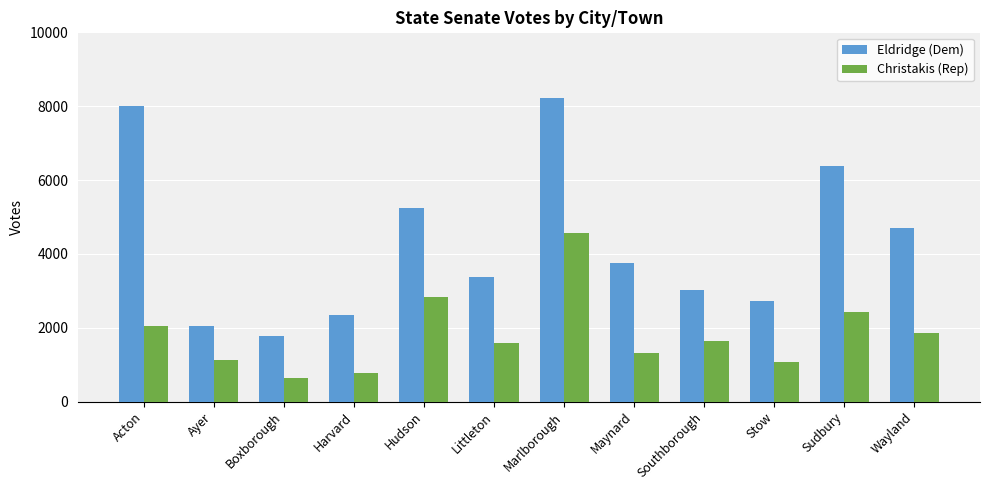

What are all the series names shown in the legend?

Eldridge (Dem), Christakis (Rep)